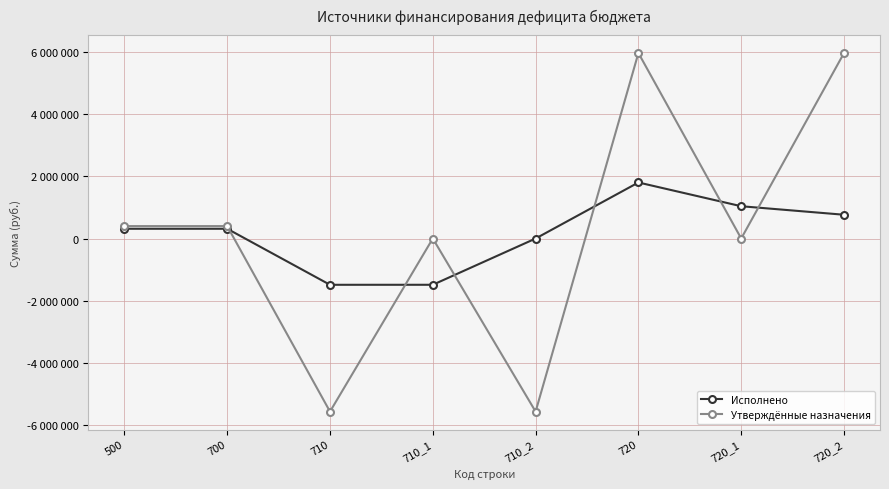

Does the chart have visible grid lines?

Yes